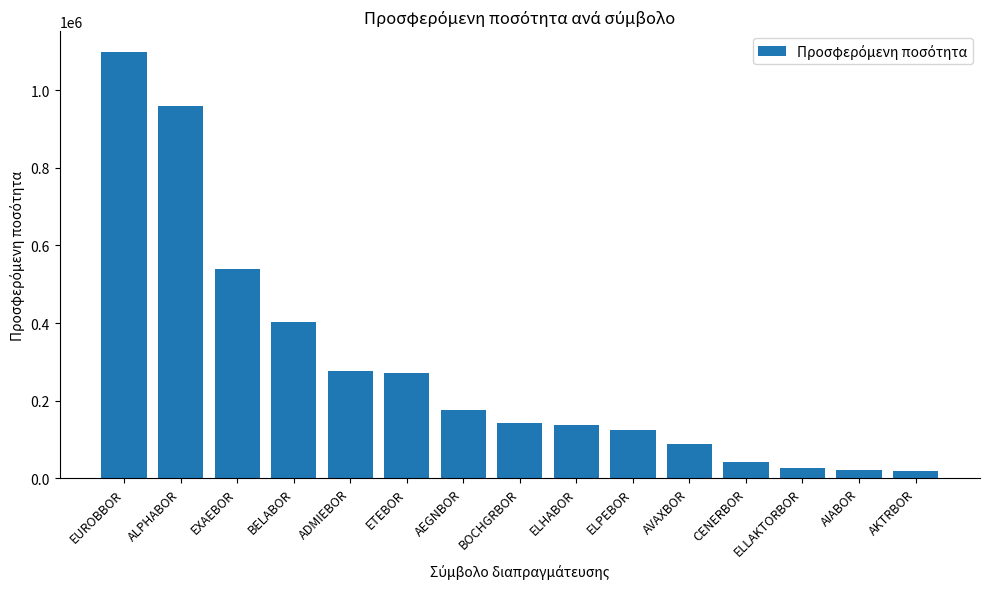

What is the label of the 15th bar from the right?

EUROBBOR